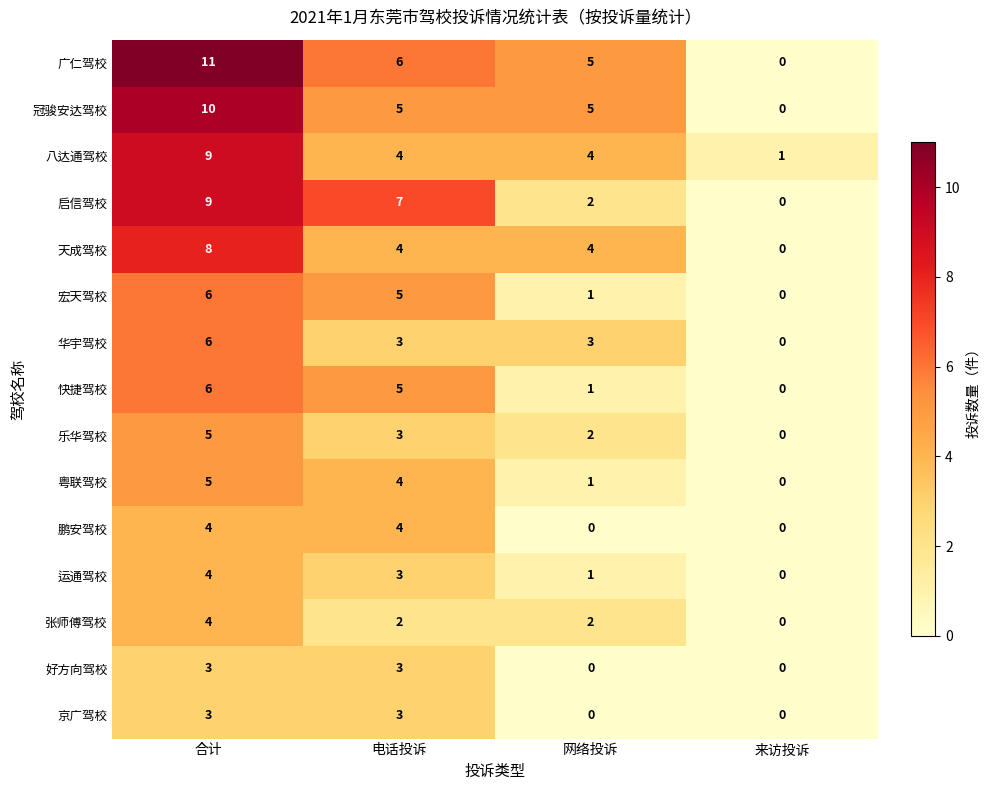

What is the difference between the maximum and minimum values in the 八达通驾校 series?

8